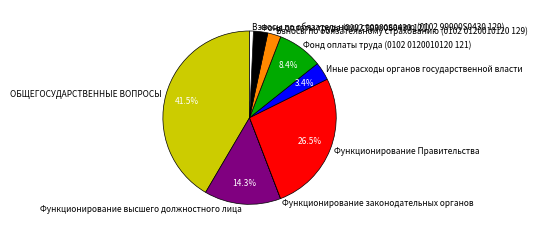

Between Функционирование Правительства and Взносы по обязательному страхованию (0102 0120010120 129), which is larger?

Функционирование Правительства